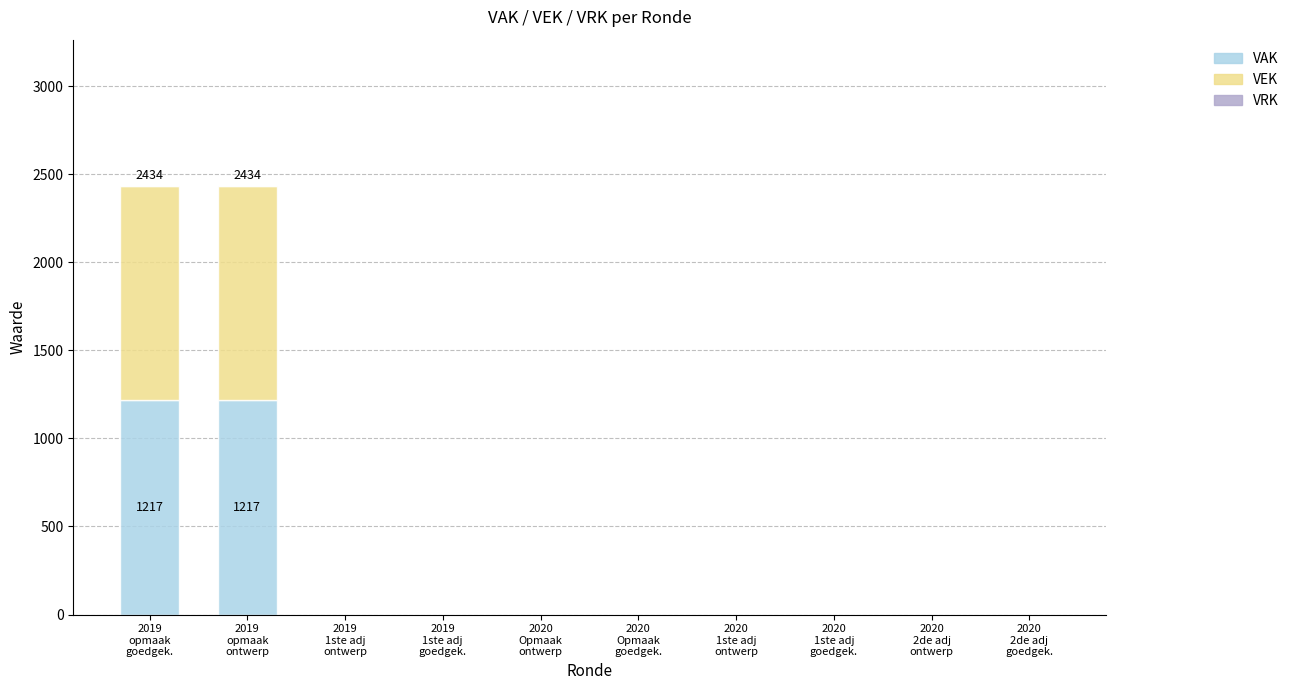

What is the sum of all VAK values?

2434